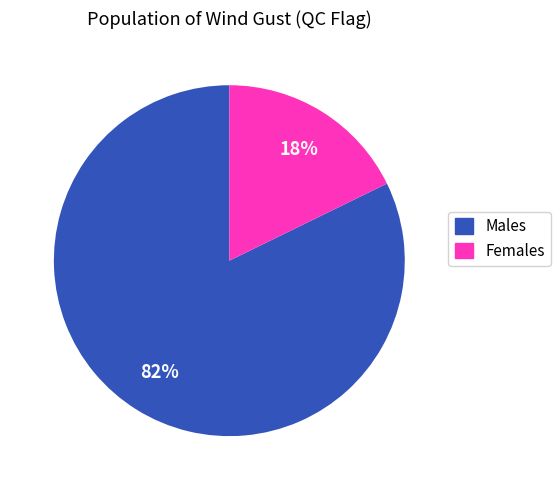

Do Females and Males together represent more than half of the pie?

Yes